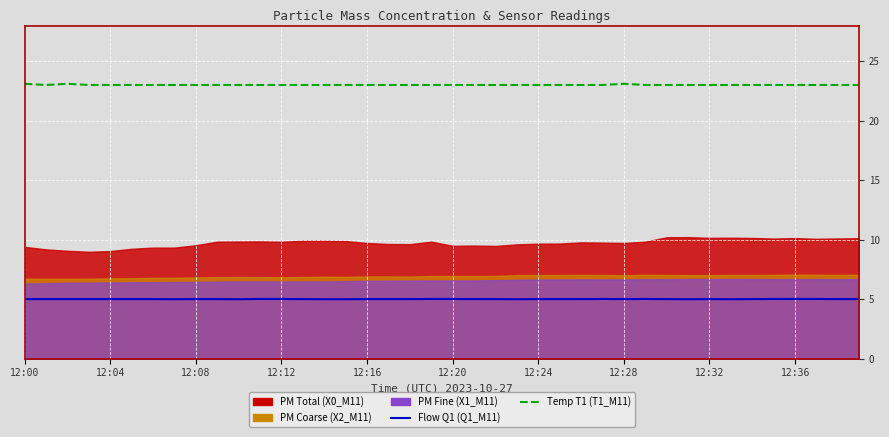

What is the difference between the highest and lowest values at 10?

18.0